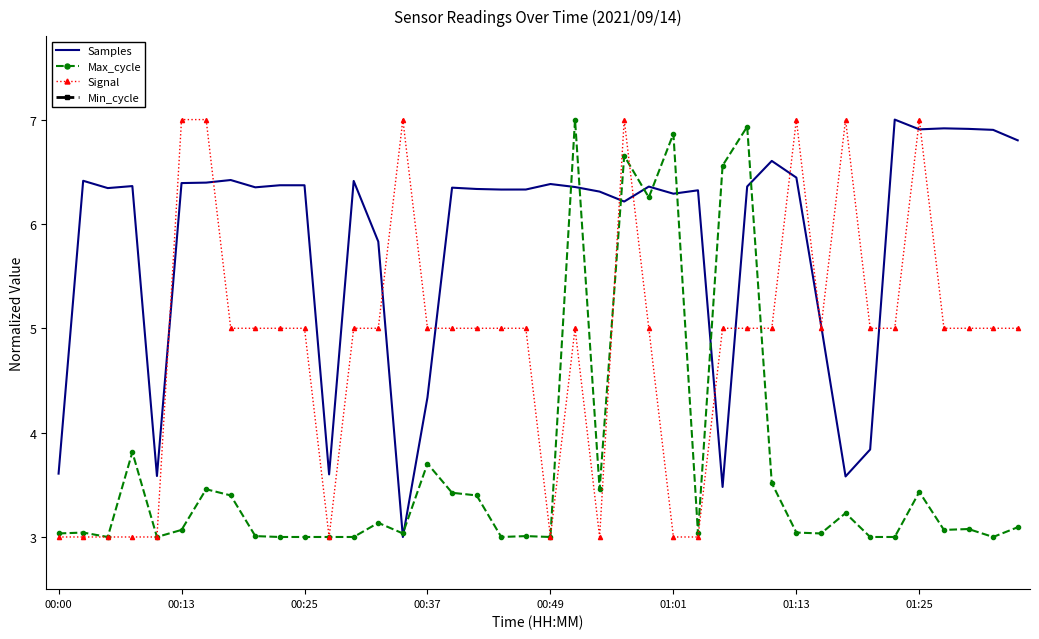

What is the minimum value for Signal?

3.0